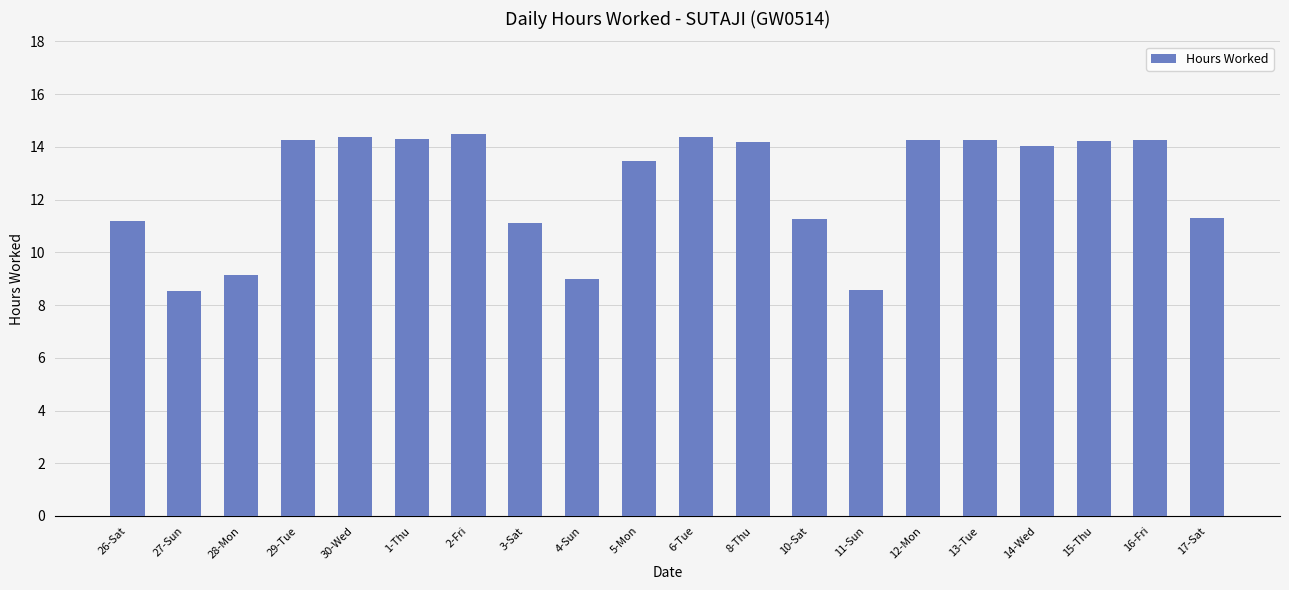

What is the maximum value shown in the chart?

14.5